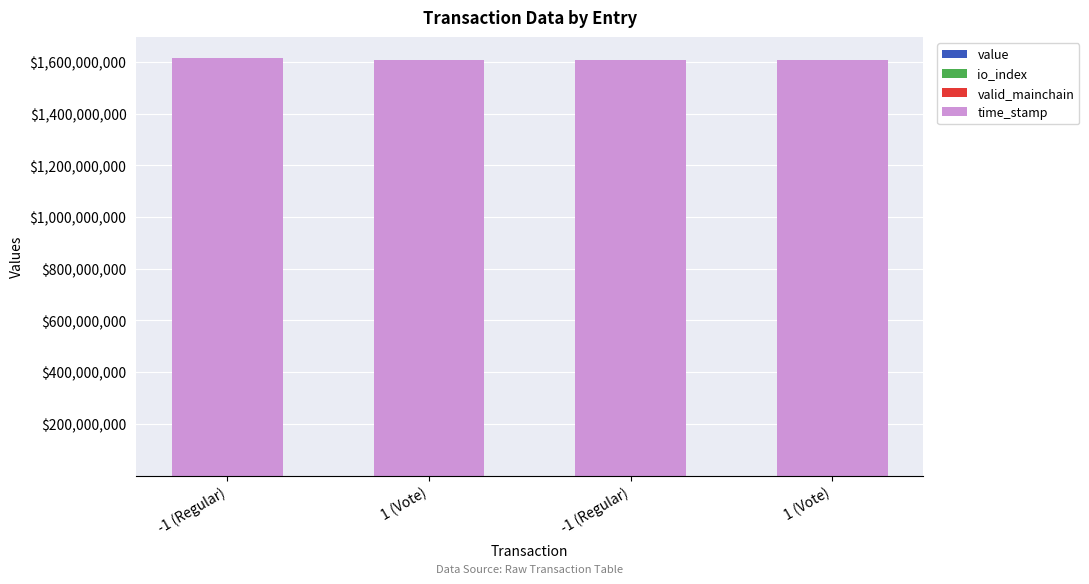

The io_index series shows 0.0 at -1 (Regular). True or false?

True